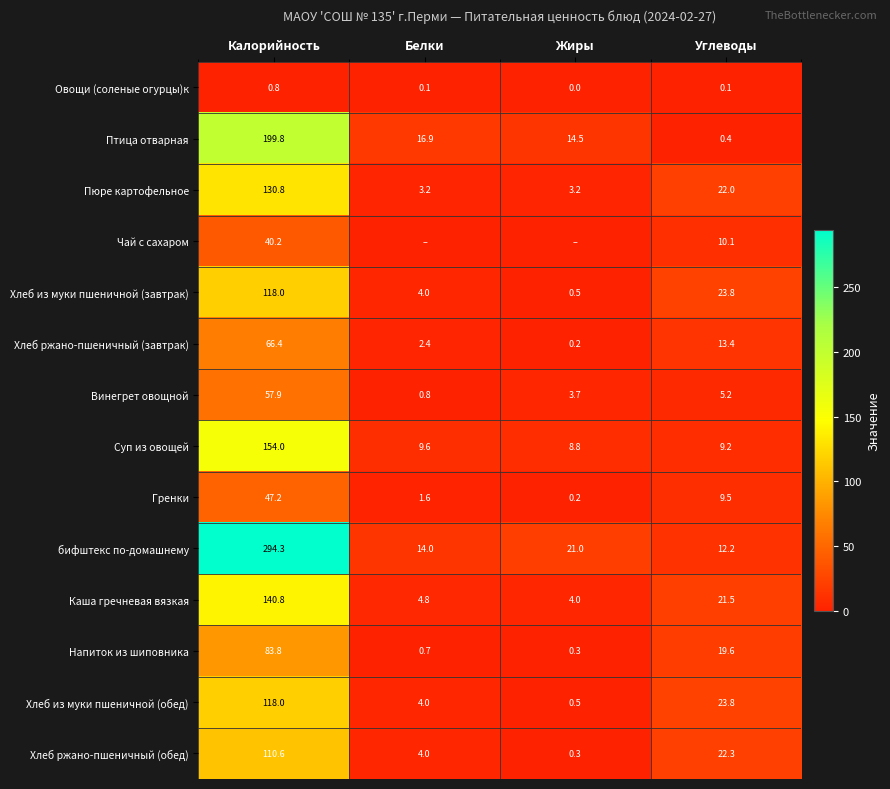

The value of бифштекс по-домашнему at Белки is 3.8. True or false?

False